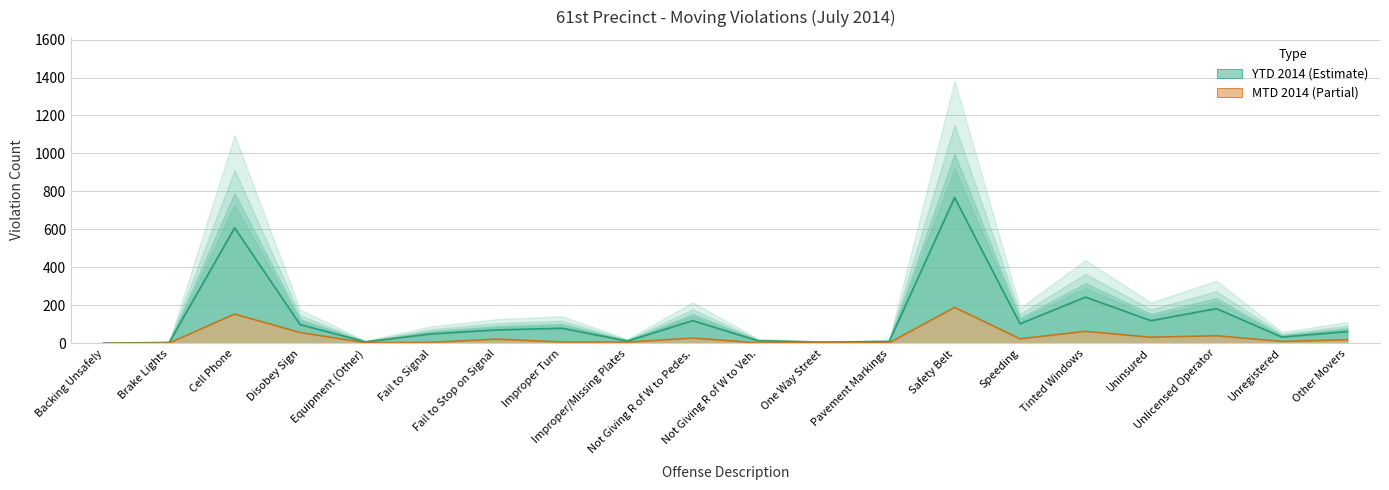

What is the label of the 20th point from the left?

Other Movers